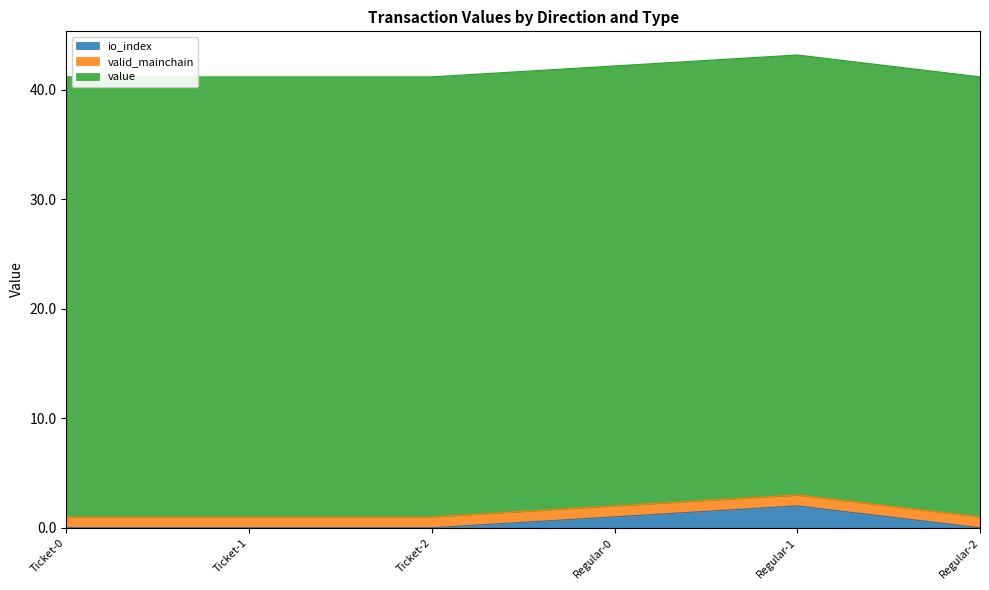

What is the average value of the io_index series?

0.5